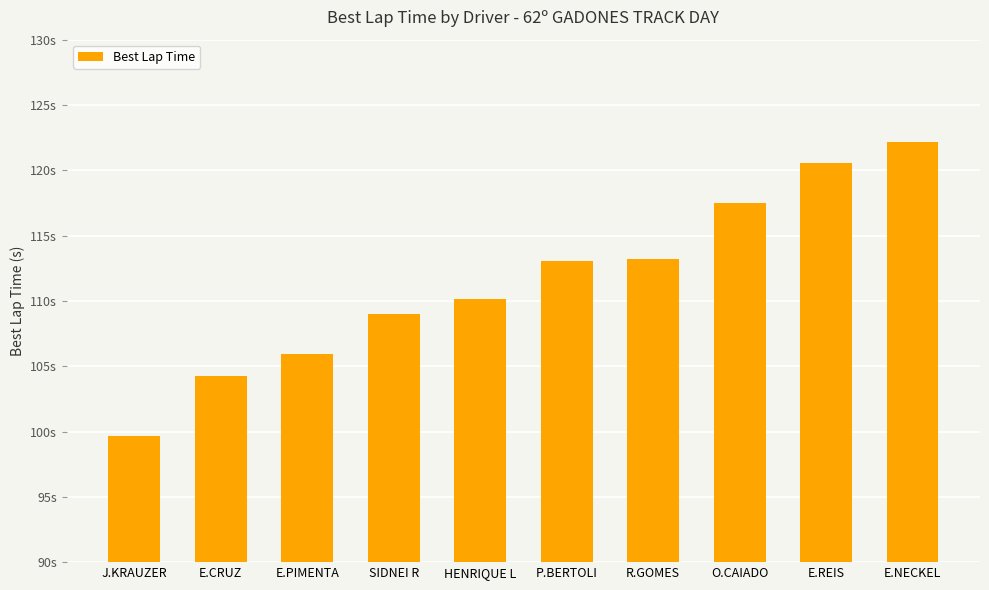

List the labels in order of value, smallest first.

J.KRAUZER, E.CRUZ, E.PIMENTA, SIDNEI R, HENRIQUE L, P.BERTOLI, R.GOMES, O.CAIADO, E.REIS, E.NECKEL